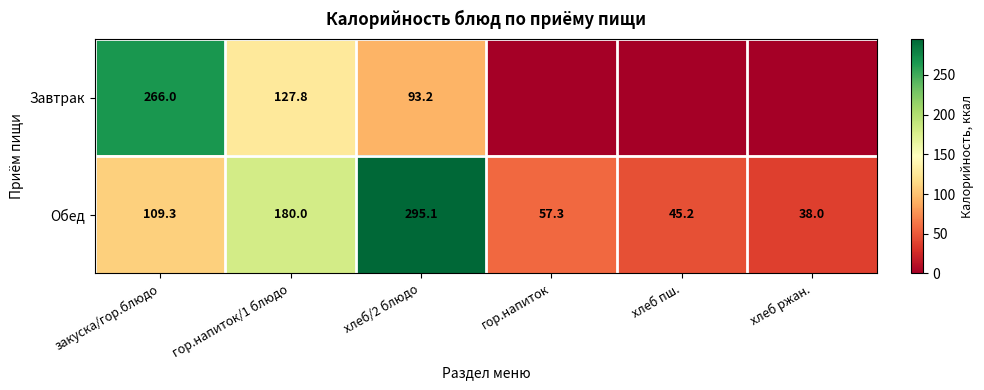

Between гор.напиток/1 блюдо and хлеб/2 блюдо, which series saw the biggest shift?

Обед